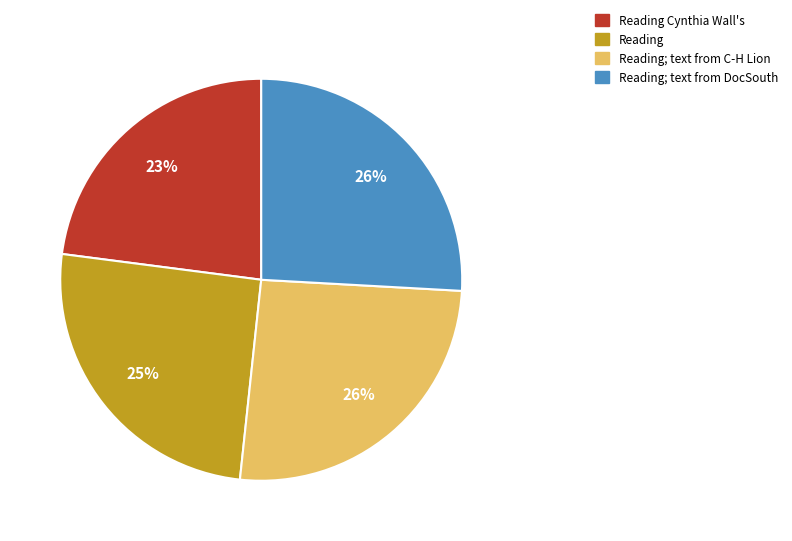

Which slice is the smallest?

Reading Cynthia Wall's